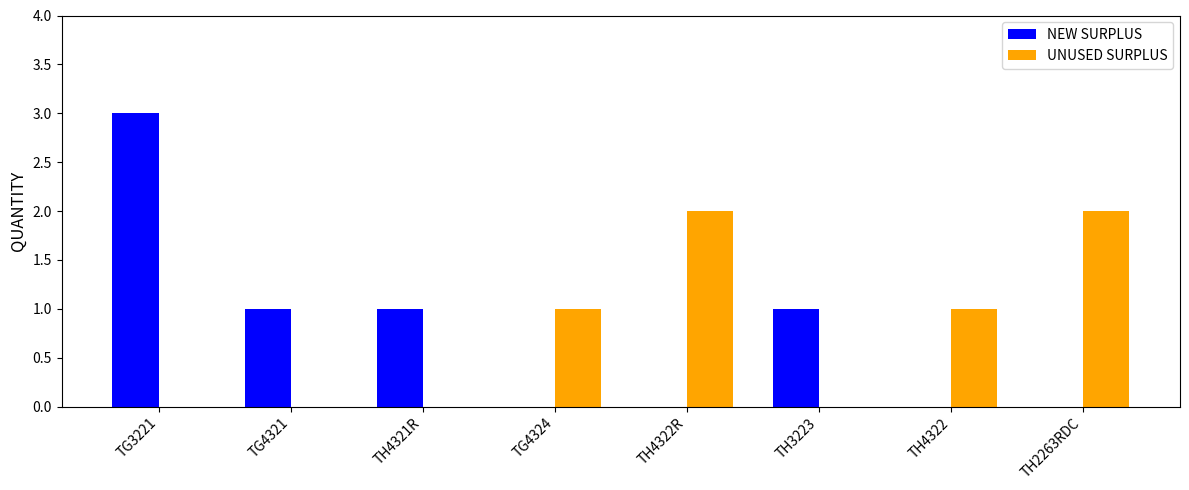

Count the UNUSED SURPLUS values in the range 0 to 2.

8